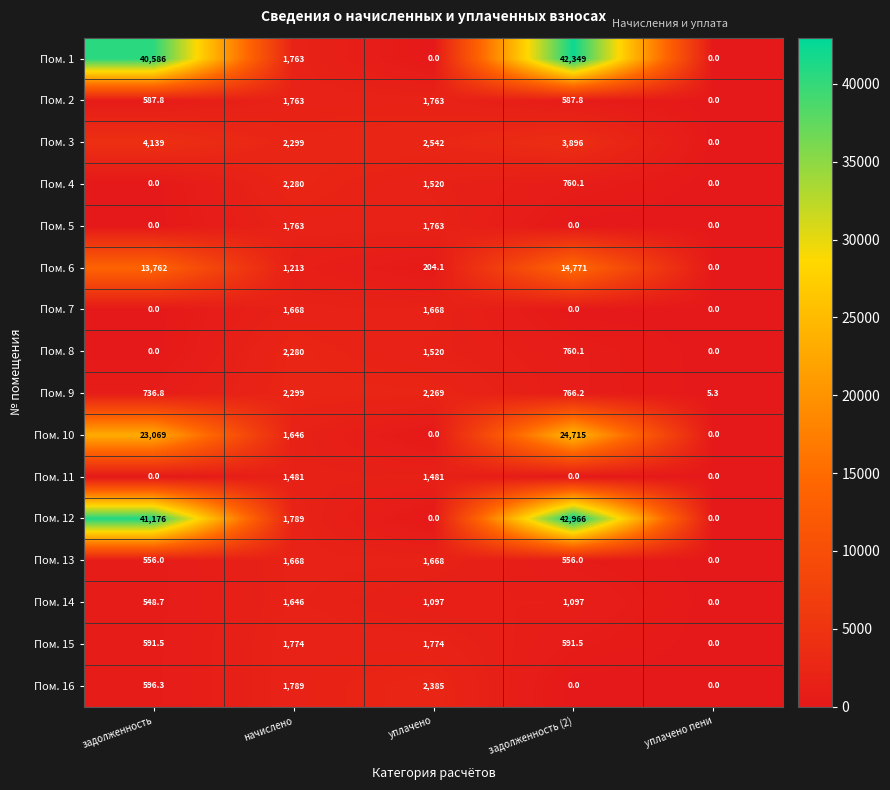

What is the average value of the Пом. 11 series?

592.4